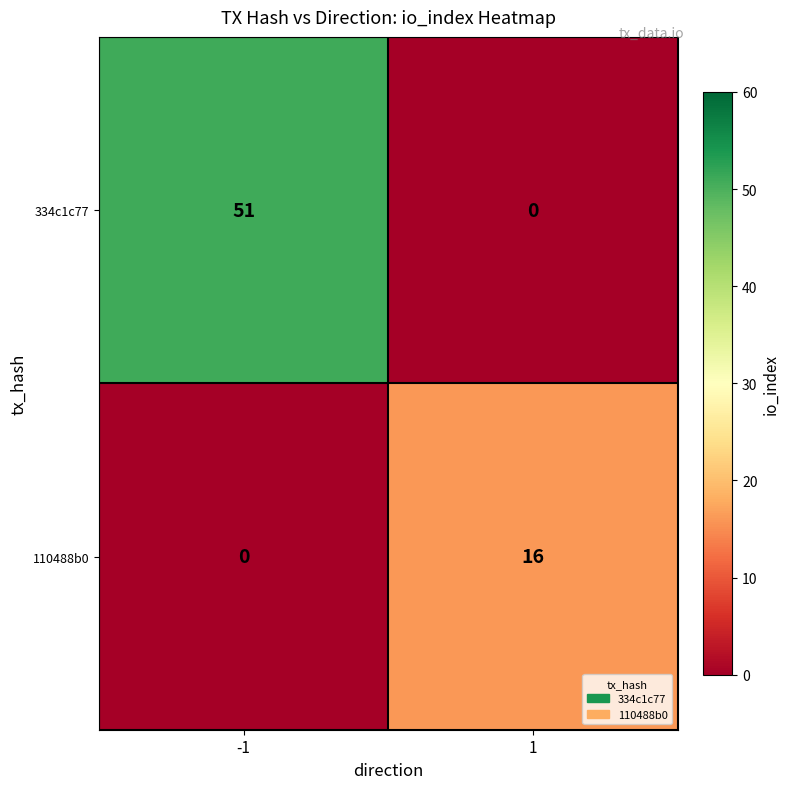

Between -1 and 1, which series saw the biggest shift?

334c1c77